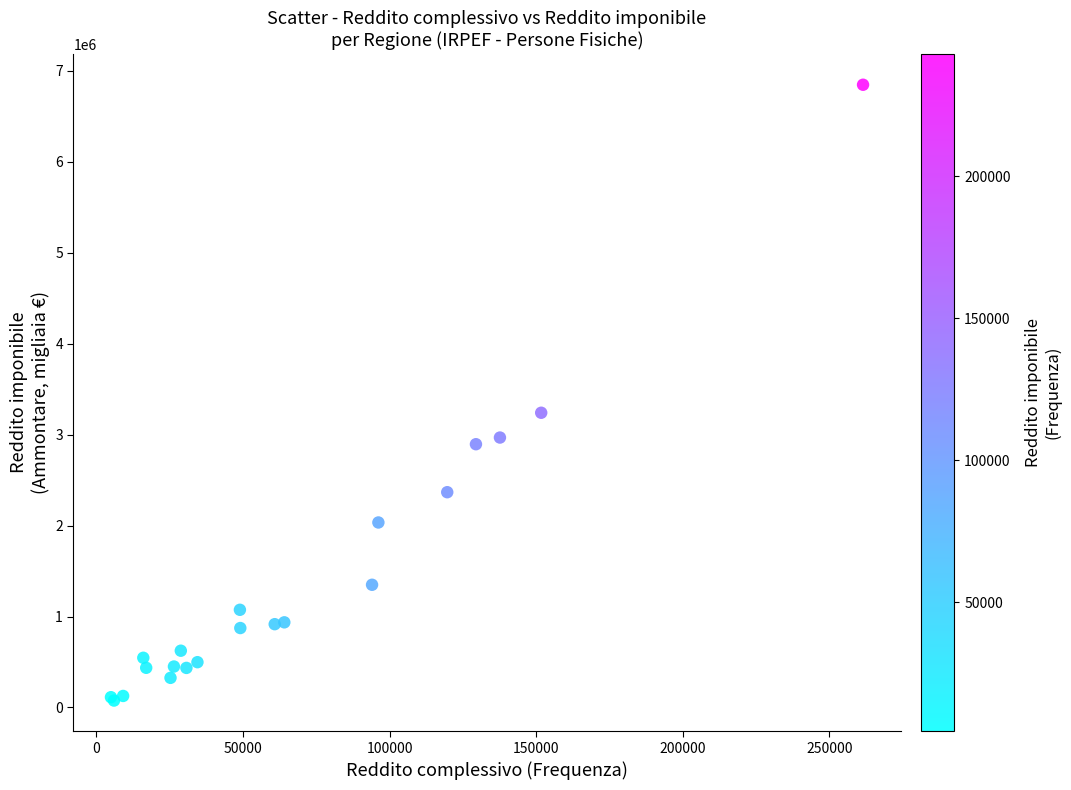

What Y value in the scatter plot is closest to 3461992?

3240871